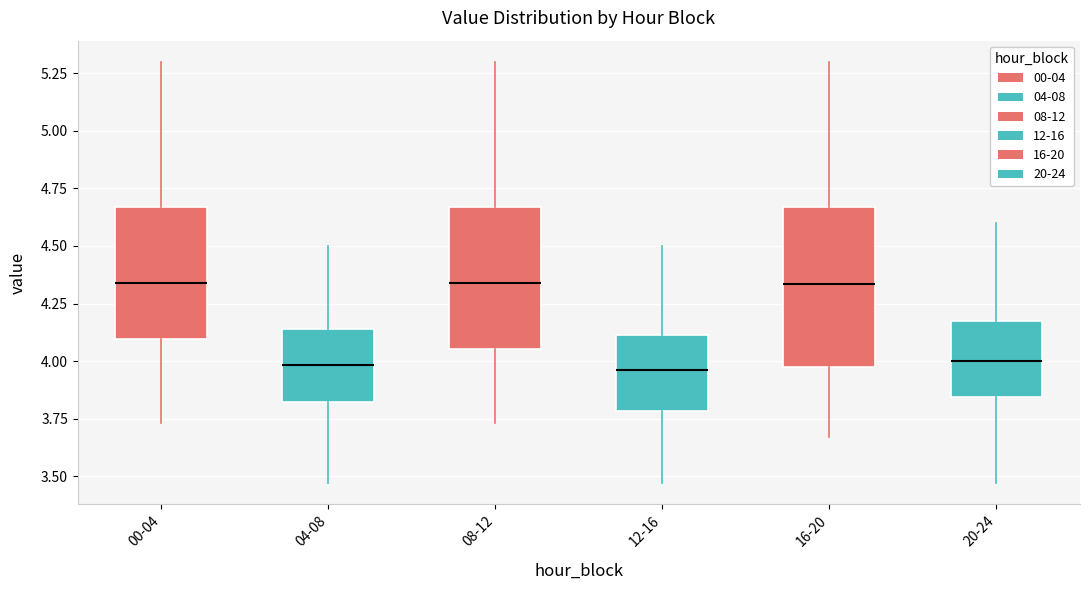

Which box is the tallest, from its lower edge to its upper edge?

16-20